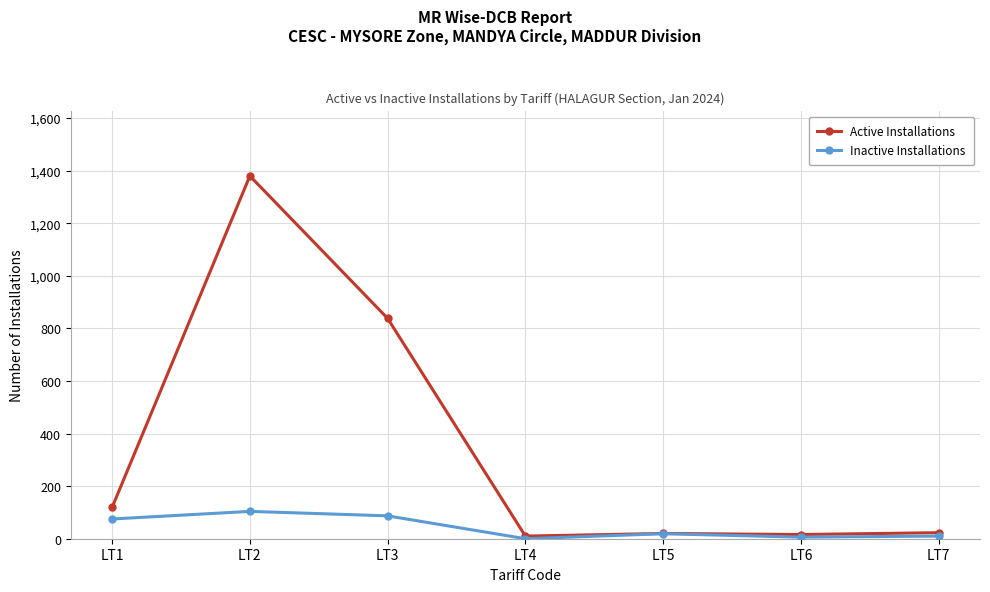

How many data points does each series have?

7